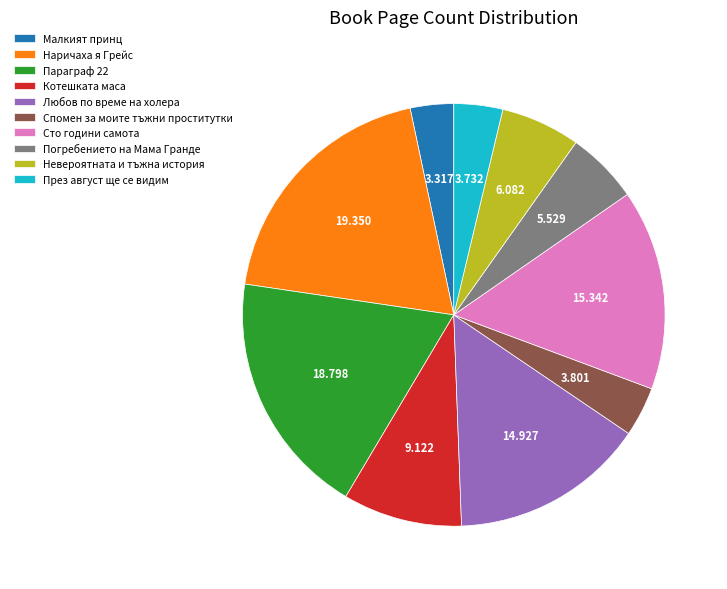

Between Малкият принц and Наричаха я Грейс, which is larger?

Наричаха я Грейс